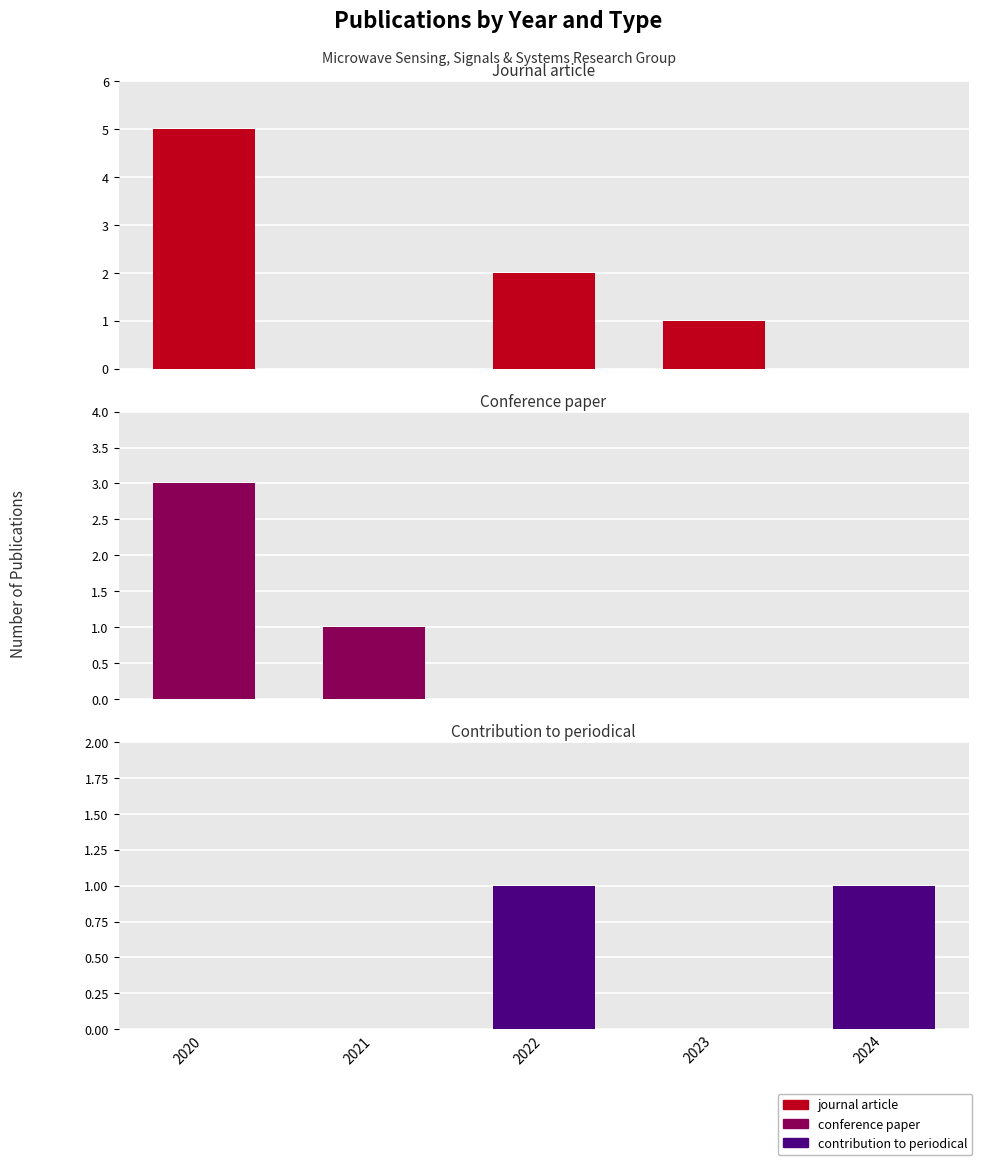

At which label does journal article reach its peak?

2020